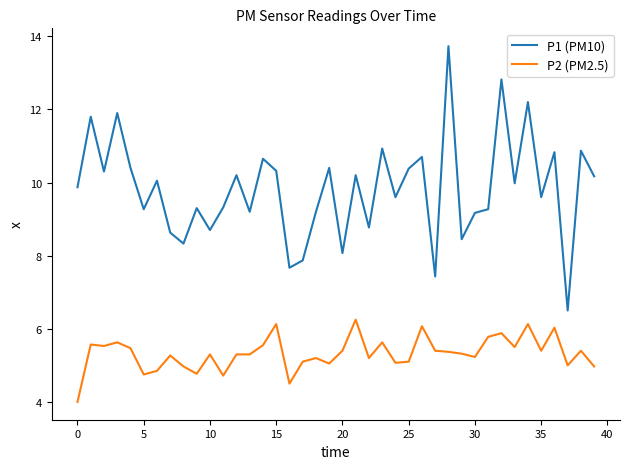

What is the smallest value displayed?

4.0